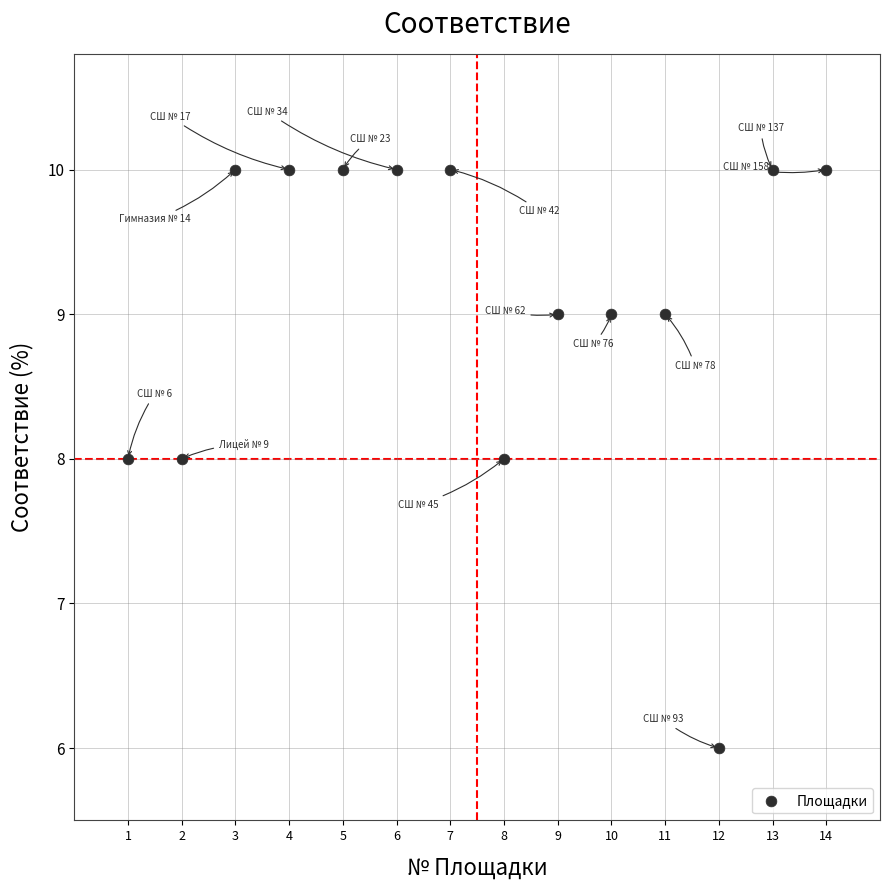

What is the range of Y values (max minus min)?

4